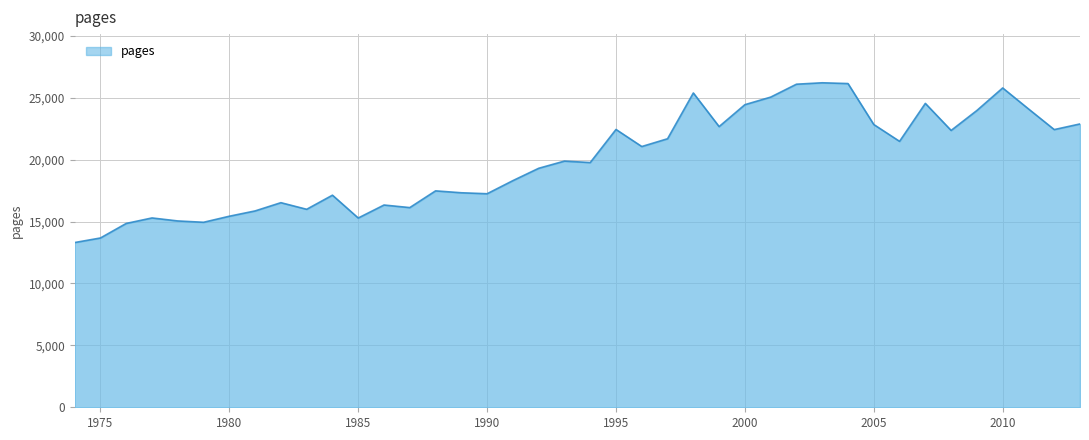

What is the difference between the maximum and minimum values?

12902